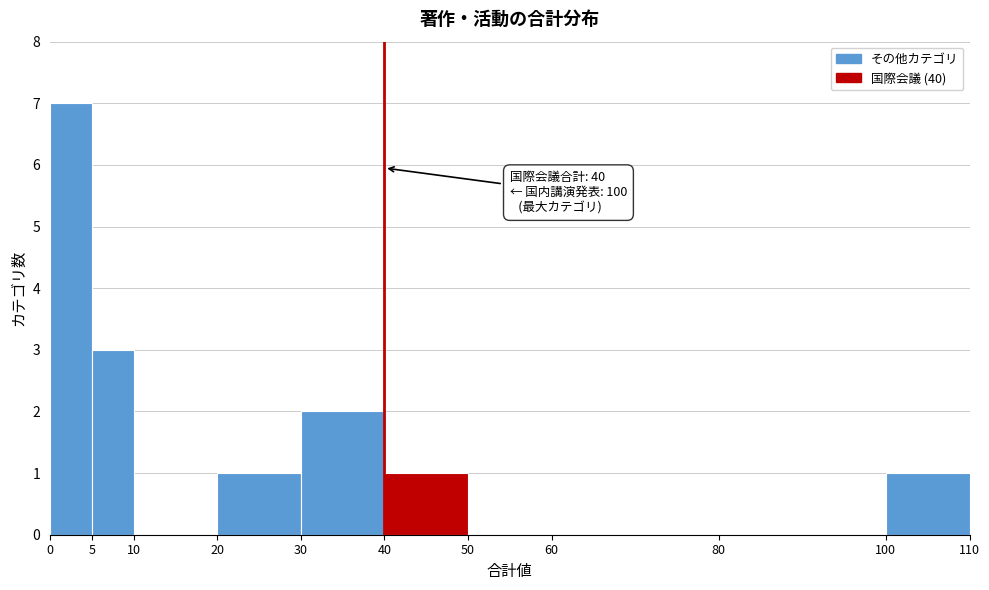

Which range on the x-axis has the tallest bar?

0 to 5